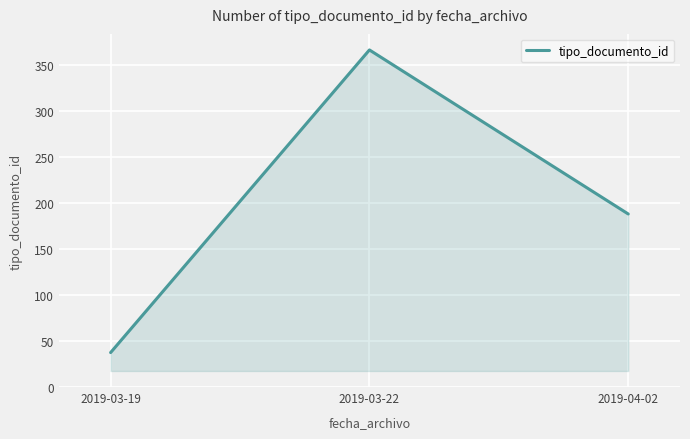

List the labels in order of value, smallest first.

2019-03-19, 2019-04-02, 2019-03-22